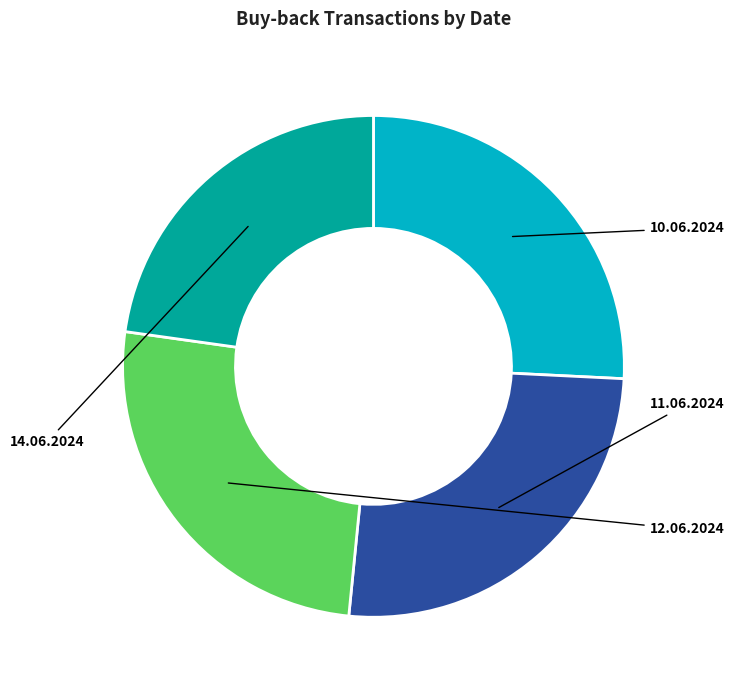

Does any single category account for the majority?

No